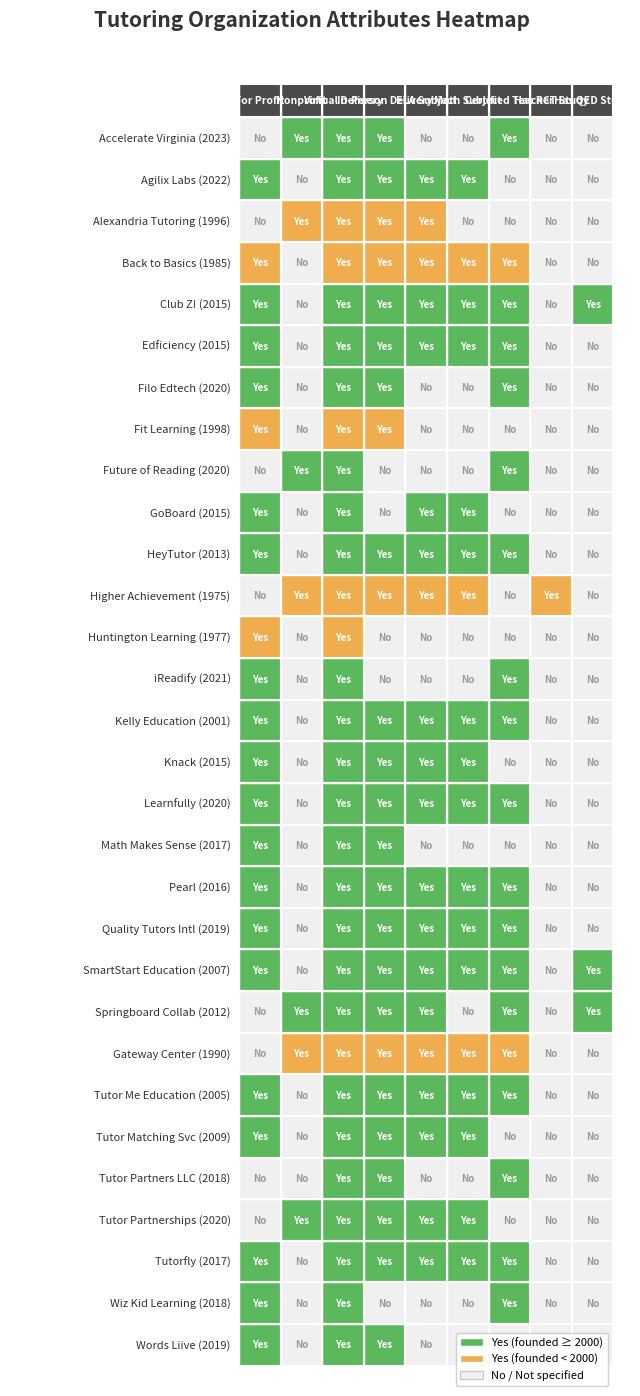

What is the minimum value shown in the chart?

1975